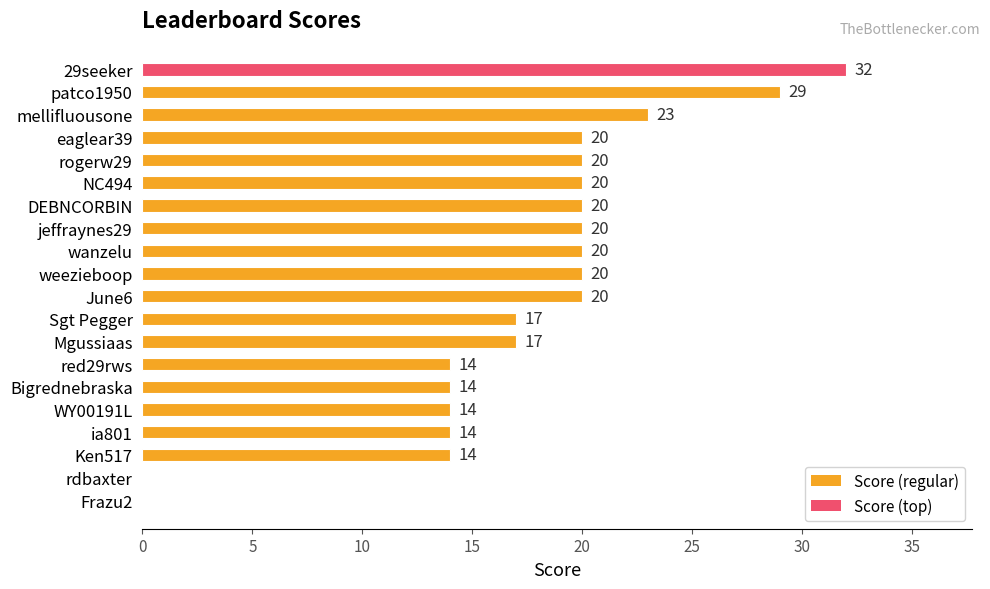

Approximately how many times larger is the value at June6 compared to WY00191L?

1.4